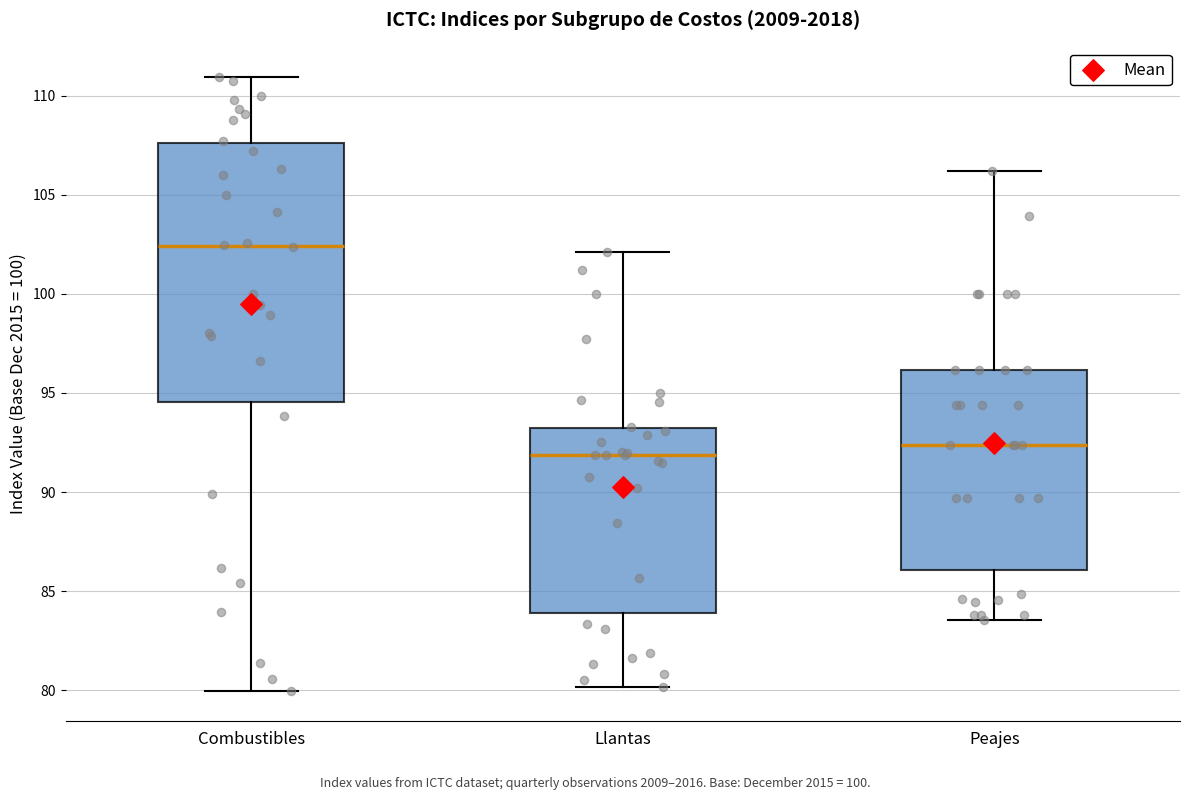

Where is the upper edge of the box for Peajes on the y-axis? The values are not printed on the chart, so give them approximately, as read against the axis.

96.0